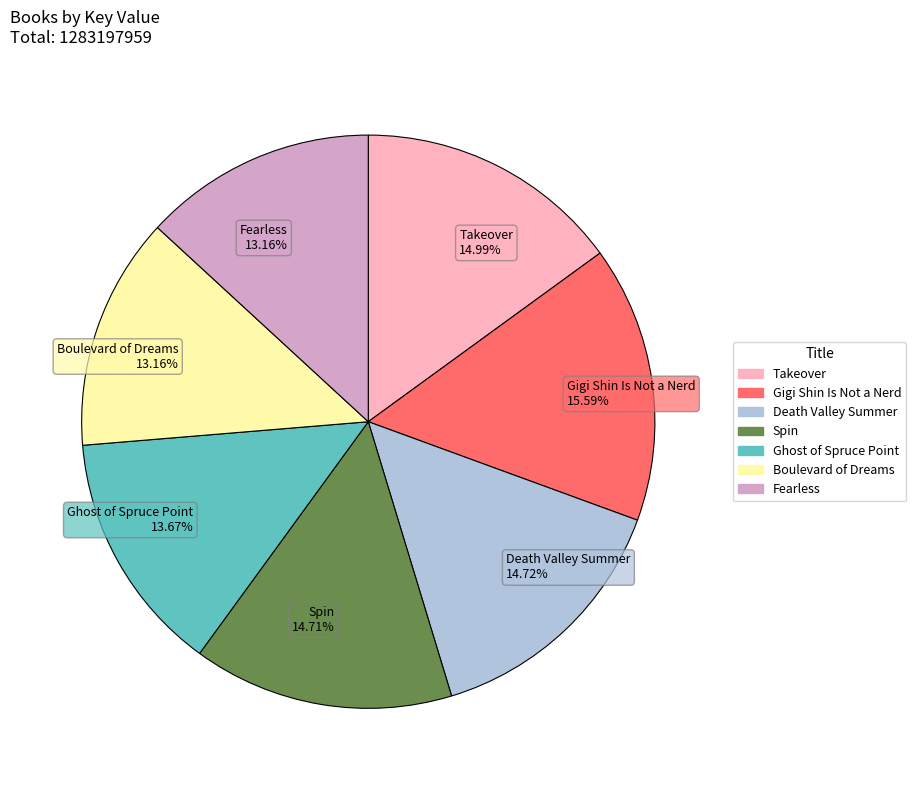

Does Boulevard of Dreams represent more than half of the total?

No